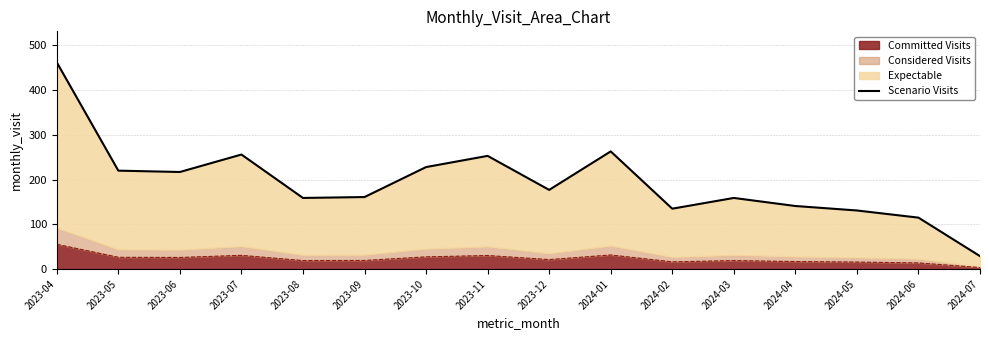

Count the number of values greater than 177.

7